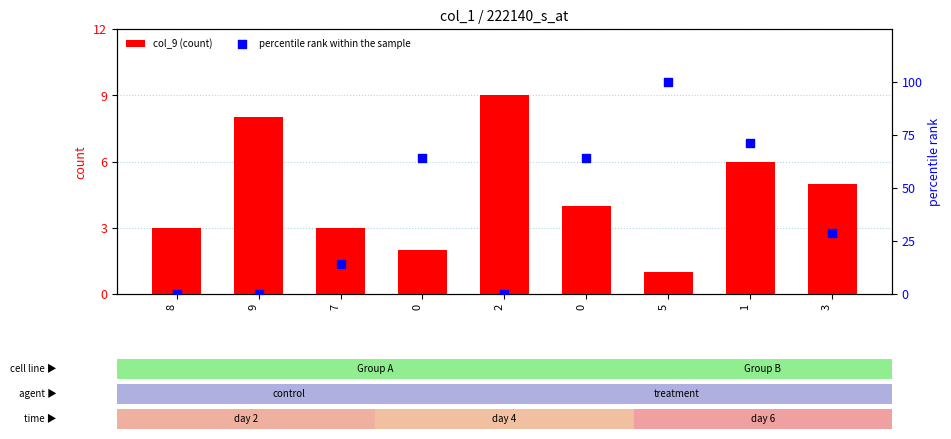

What are all the series names shown in the legend?

col_9 (count), percentile rank within the sample